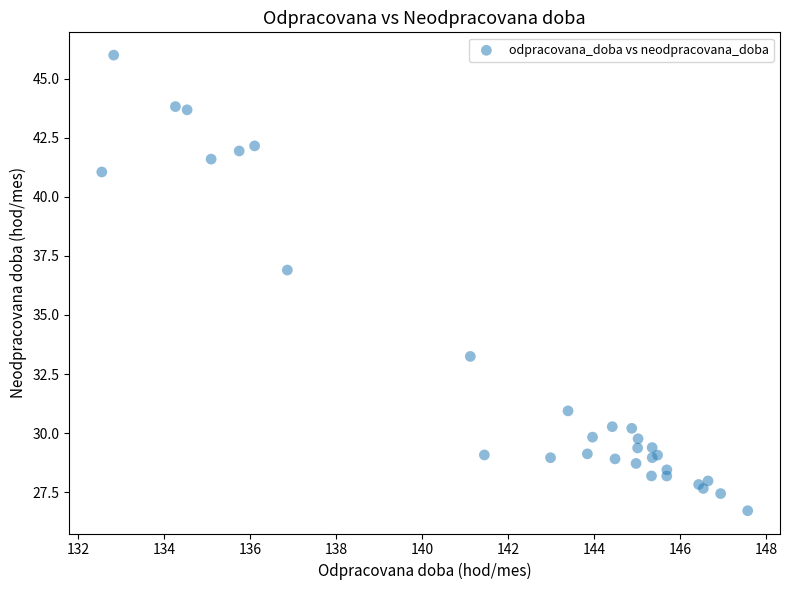

What Y value in the scatter plot is closest to 36?

36.9